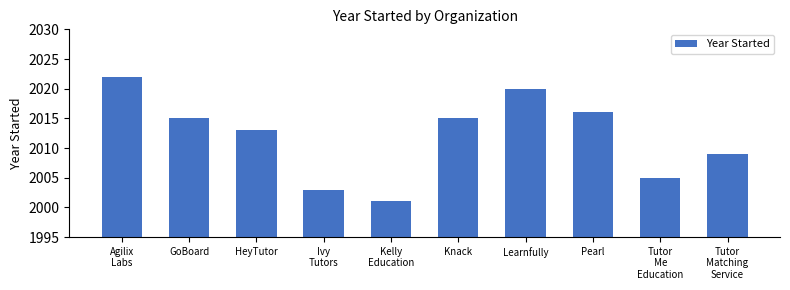

Approximately how many times larger is the value at Kelly
Education compared to GoBoard?

1.0